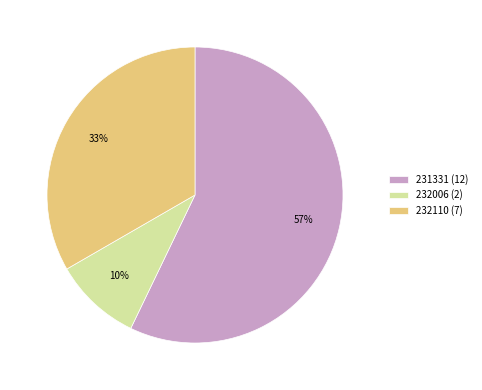

Rank the categories by value from lowest to highest.

232006, 232110, 231331